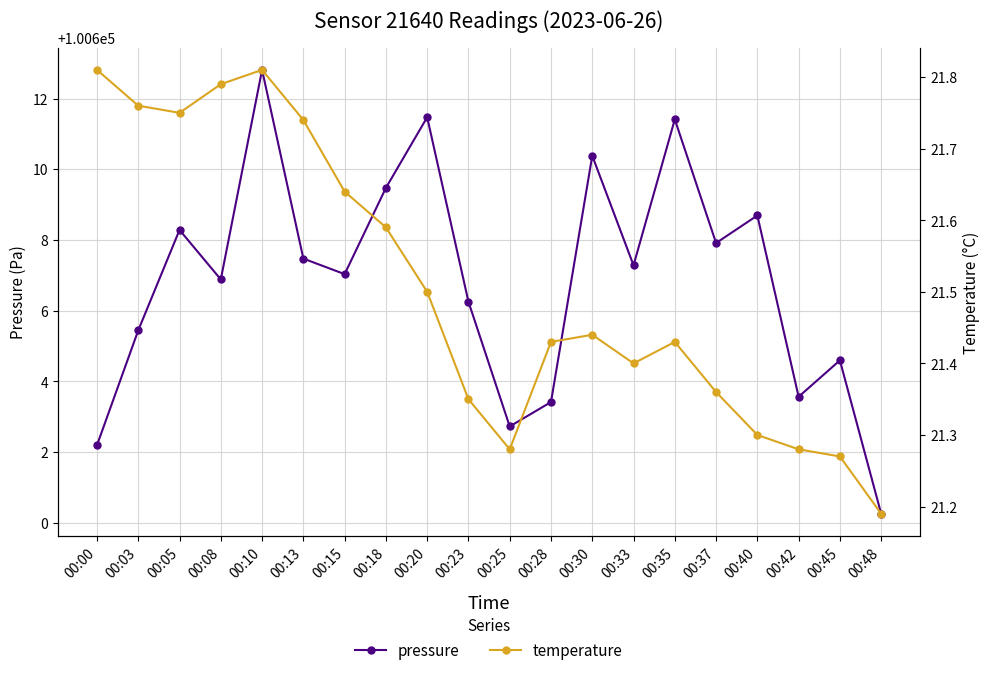

Reading left to right, list all the values displayed in this chart.

pressure: 100602.2	100605.4	100608.3	100606.9	100612.8	100607.5	100607.0	100609.5	100611.5	100606.2	100602.7	100603.4	100610.4	100607.3	100611.4	100607.9	100608.7	100603.6	100604.6	100600.2
temperature: 21.8	21.8	21.8	21.8	21.8	21.7	21.6	21.6	21.5	21.4	21.3	21.4	21.4	21.4	21.4	21.4	21.3	21.3	21.3	21.2